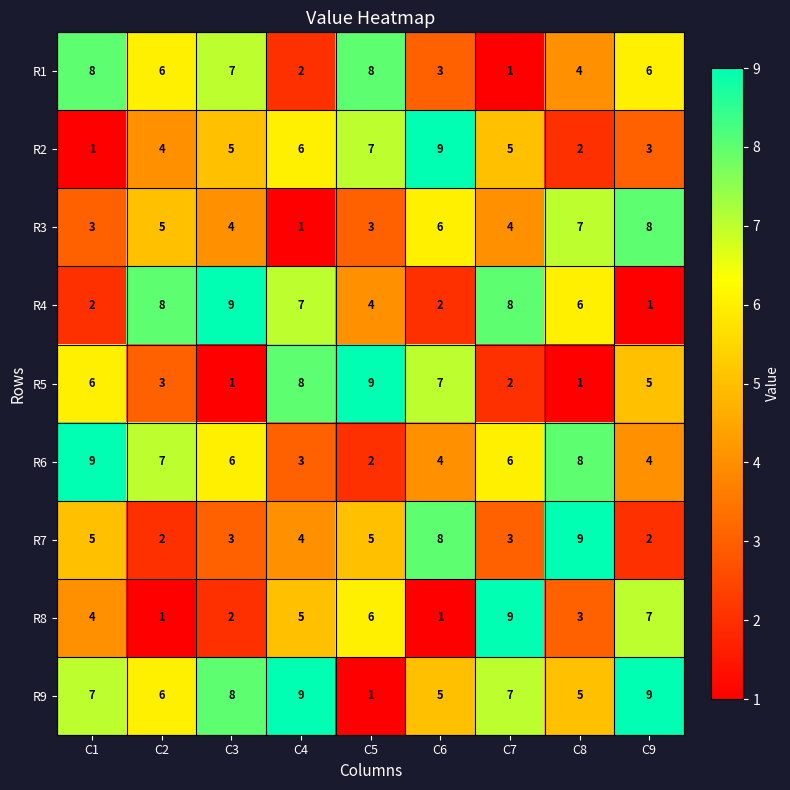

Which series changed the most between C5 and C9?

R9